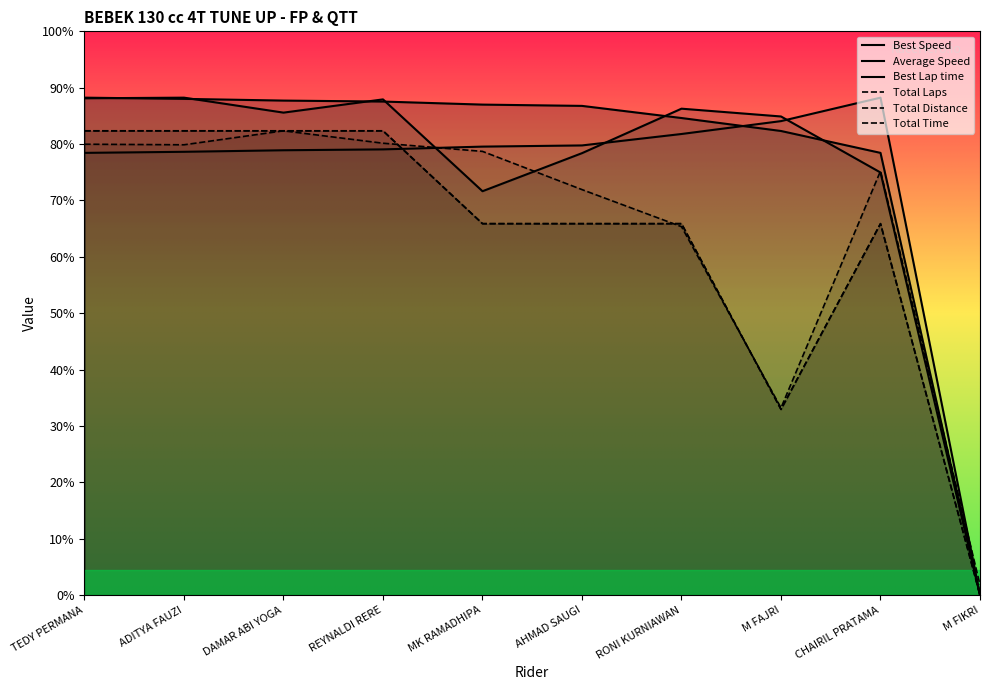

At which label does Average Speed reach its minimum?

M FIKRI